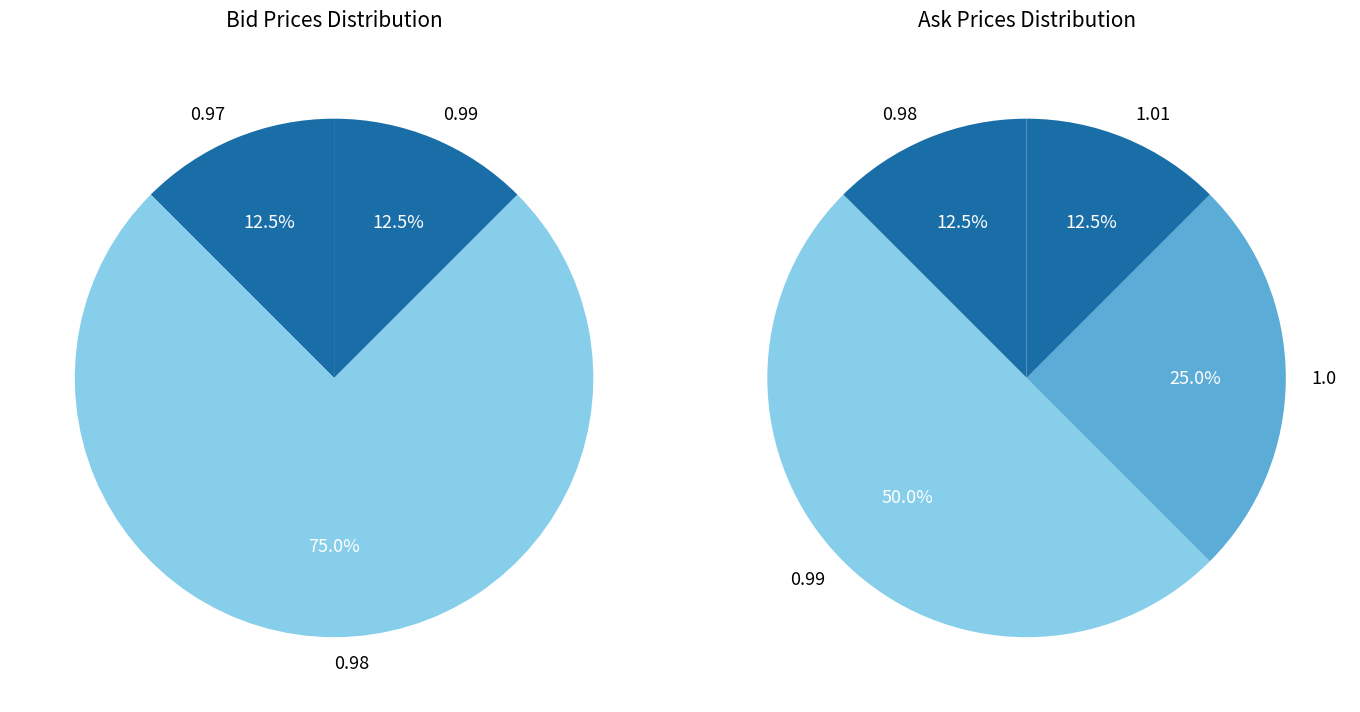

The 14:25:34.144 slice represents 1% of the pie. True or false?

False